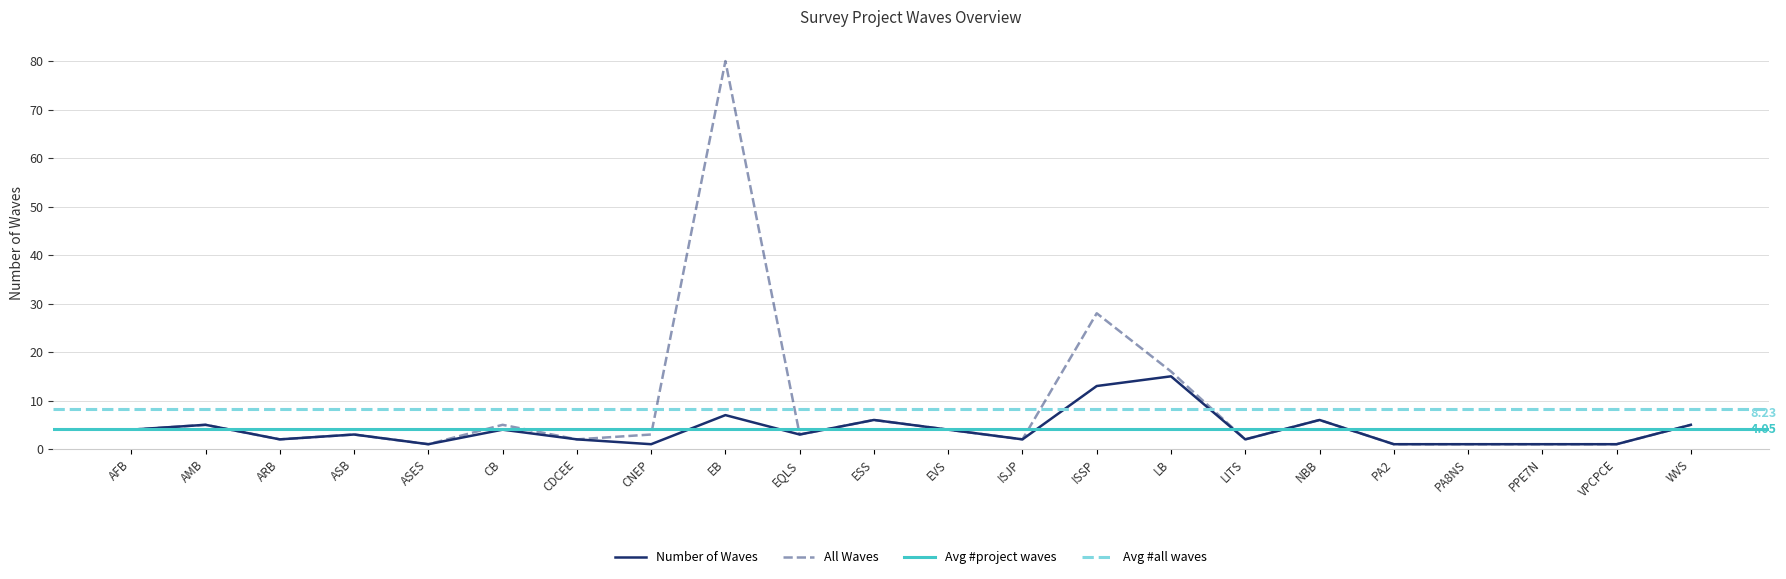

Reading left to right, what are all the values shown in this chart?

Number of Waves: AFB=4	AMB=5	ARB=2	ASB=3	ASES=1	CB=4	CDCEE=2	CNEP=1	EB=7	EQLS=3	ESS=6	EVS=4	ISJP=2	ISSP=13	LB=15	LITS=2	NBB=6	PA2=1	PA8NS=1	PPE7N=1	VPCPCE=1	WVS=5
All Waves: AFB=4	AMB=5	ARB=2	ASB=3	ASES=1	CB=5	CDCEE=2	CNEP=3	EB=80	EQLS=3	ESS=6	EVS=4	ISJP=2	ISSP=28	LB=16	LITS=2	NBB=6	PA2=1	PA8NS=1	PPE7N=1	VPCPCE=1	WVS=5